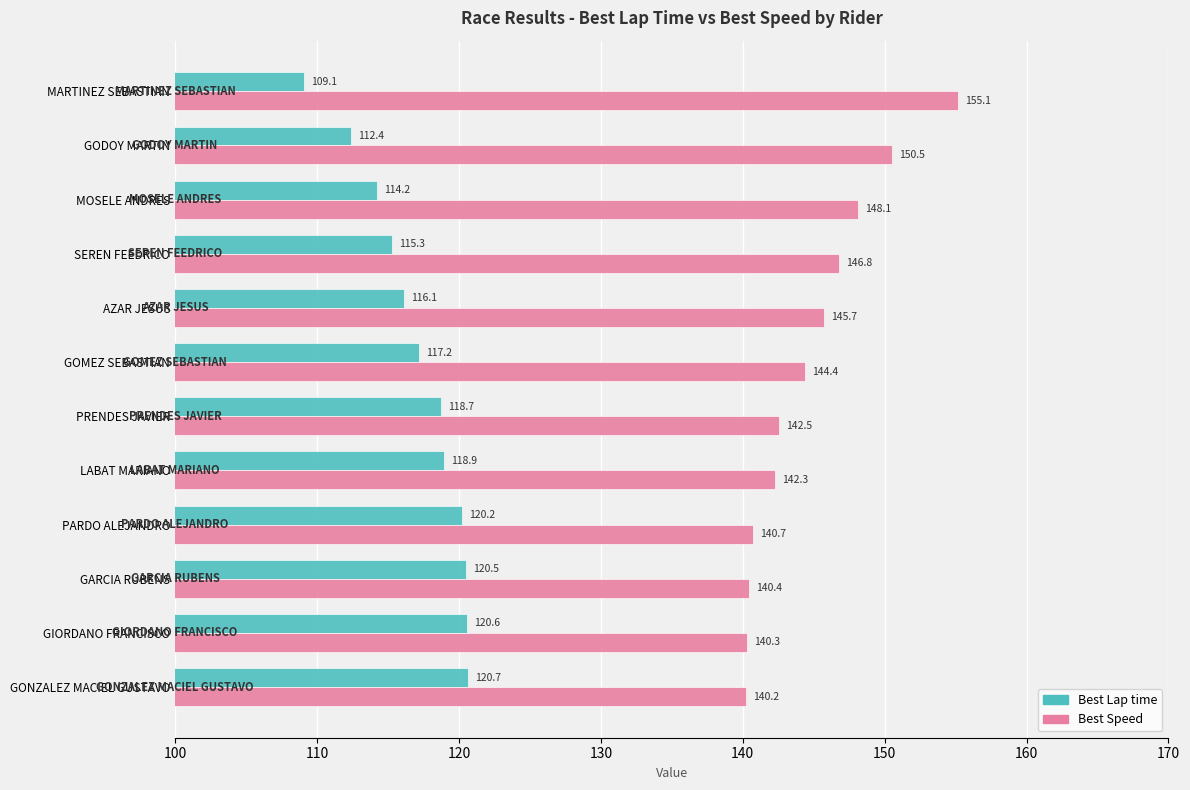

Rank the series at GARCIA RUBENS from lowest to highest value.

Best Lap time, Best Speed